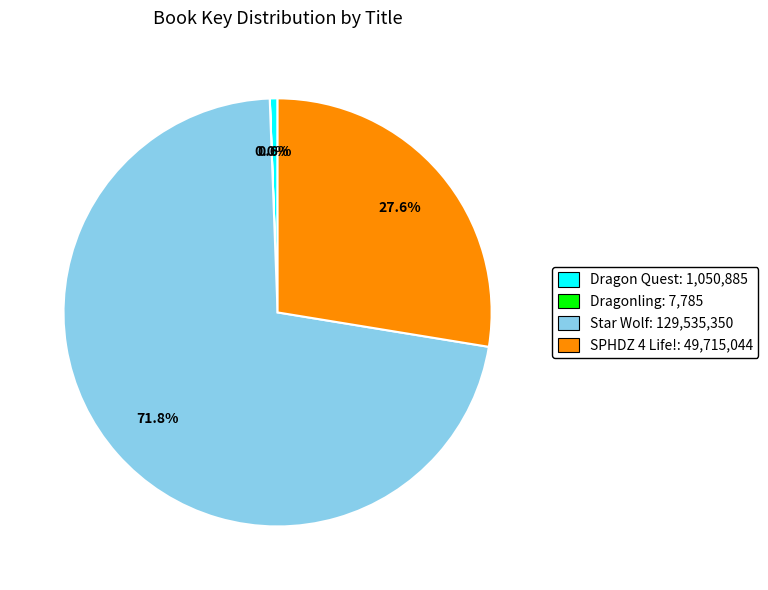

Does any single category account for the majority?

Yes